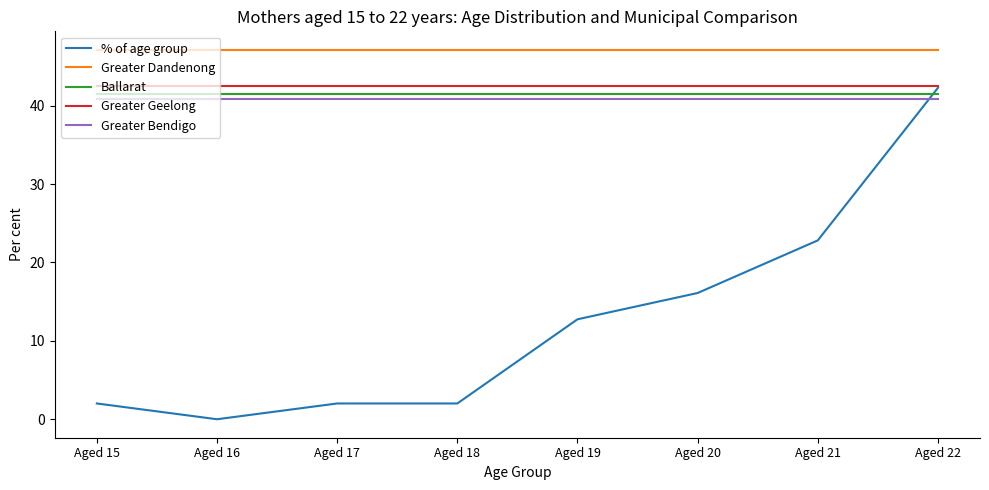

What is the spread (max minus min) of values at Aged 15?

45.1